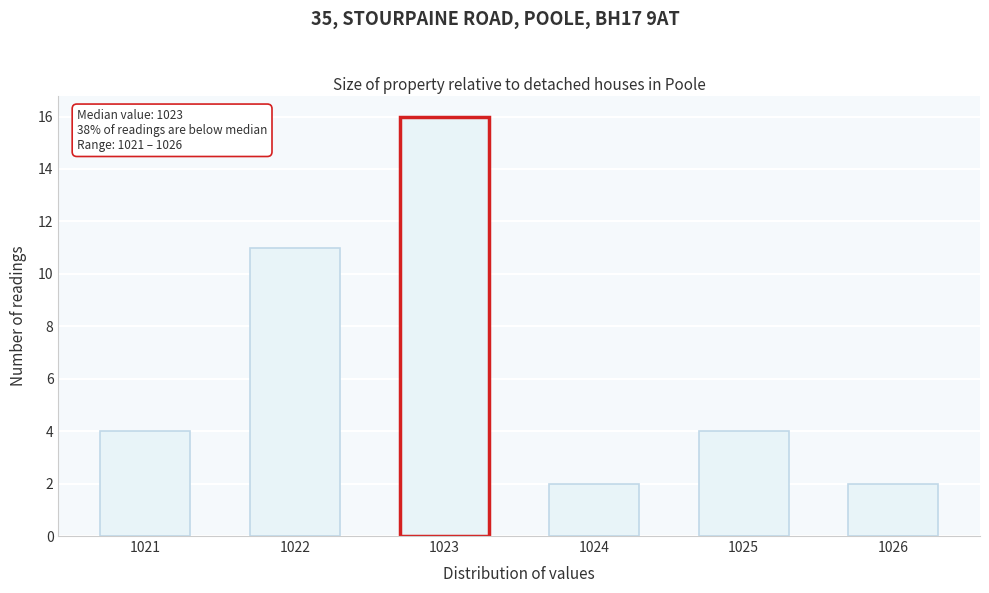

Reading left to right, what are all the values shown in this chart?

1021=4	1022=11	1023=16	1024=2	1025=4	1026=2